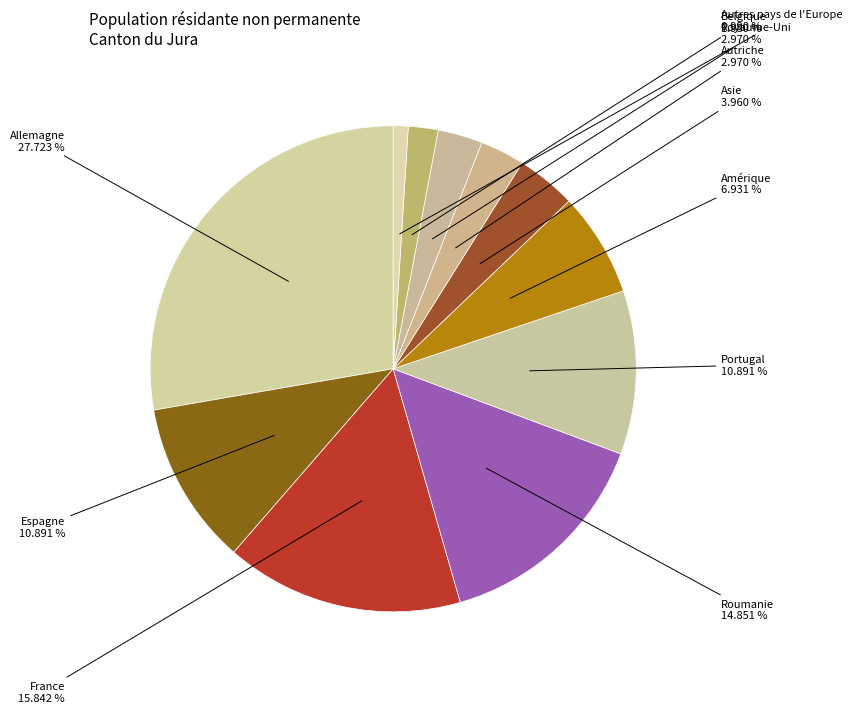

How many slices are in this pie chart?

11